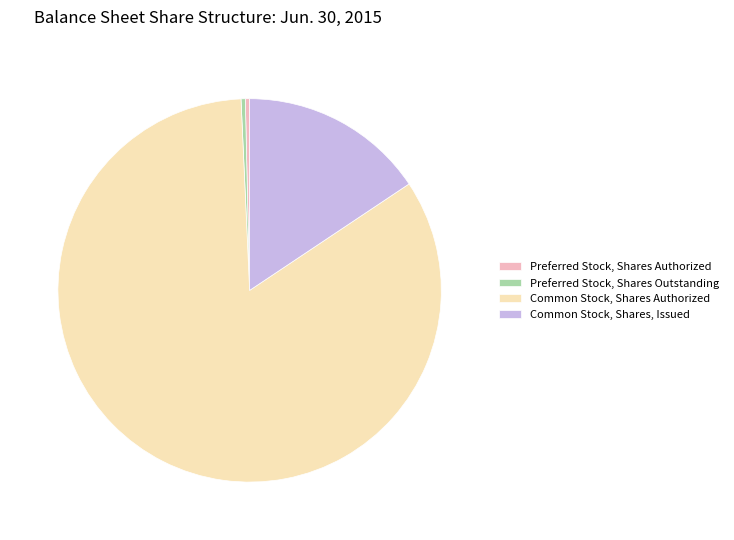

Which category has the biggest portion of the pie?

Common Stock, Shares Authorized